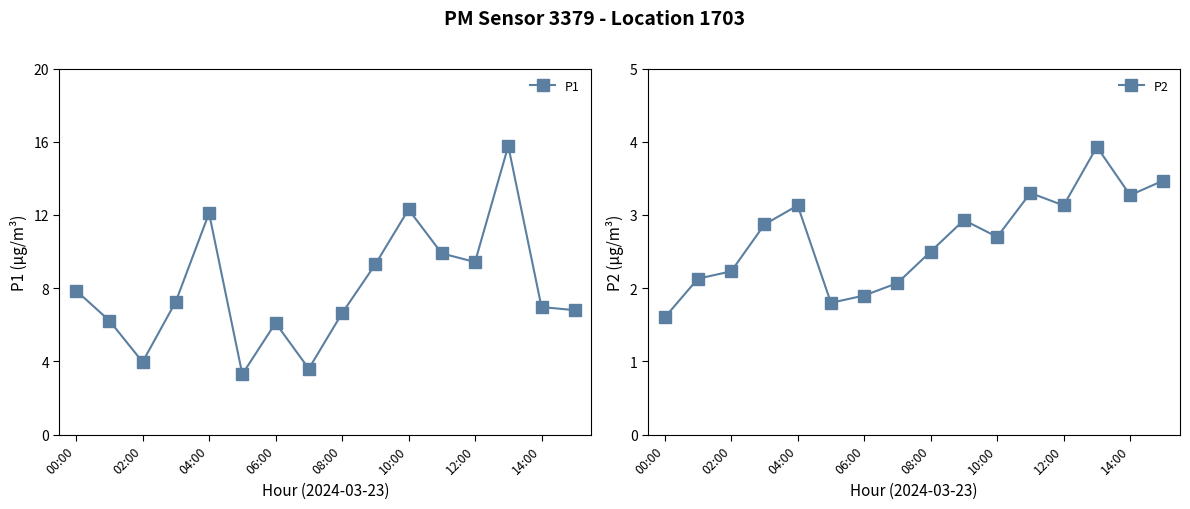

Which has a higher value, 00:00 or 11?

11